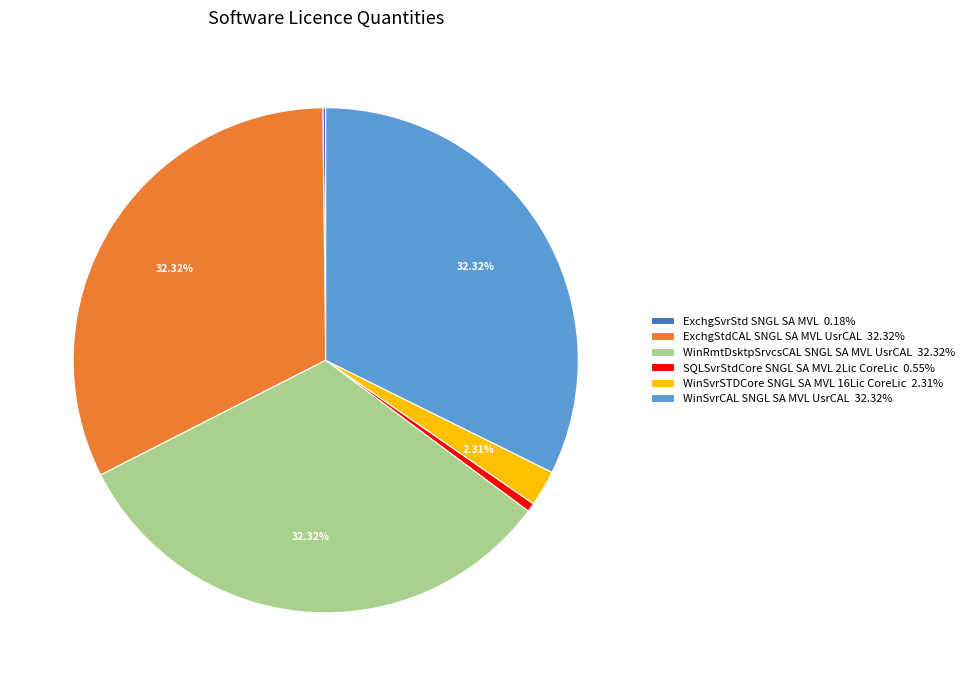

What percentage is the WinSvrCAL SNGL SA MVL UsrCAL slice, to the nearest percent?

32%